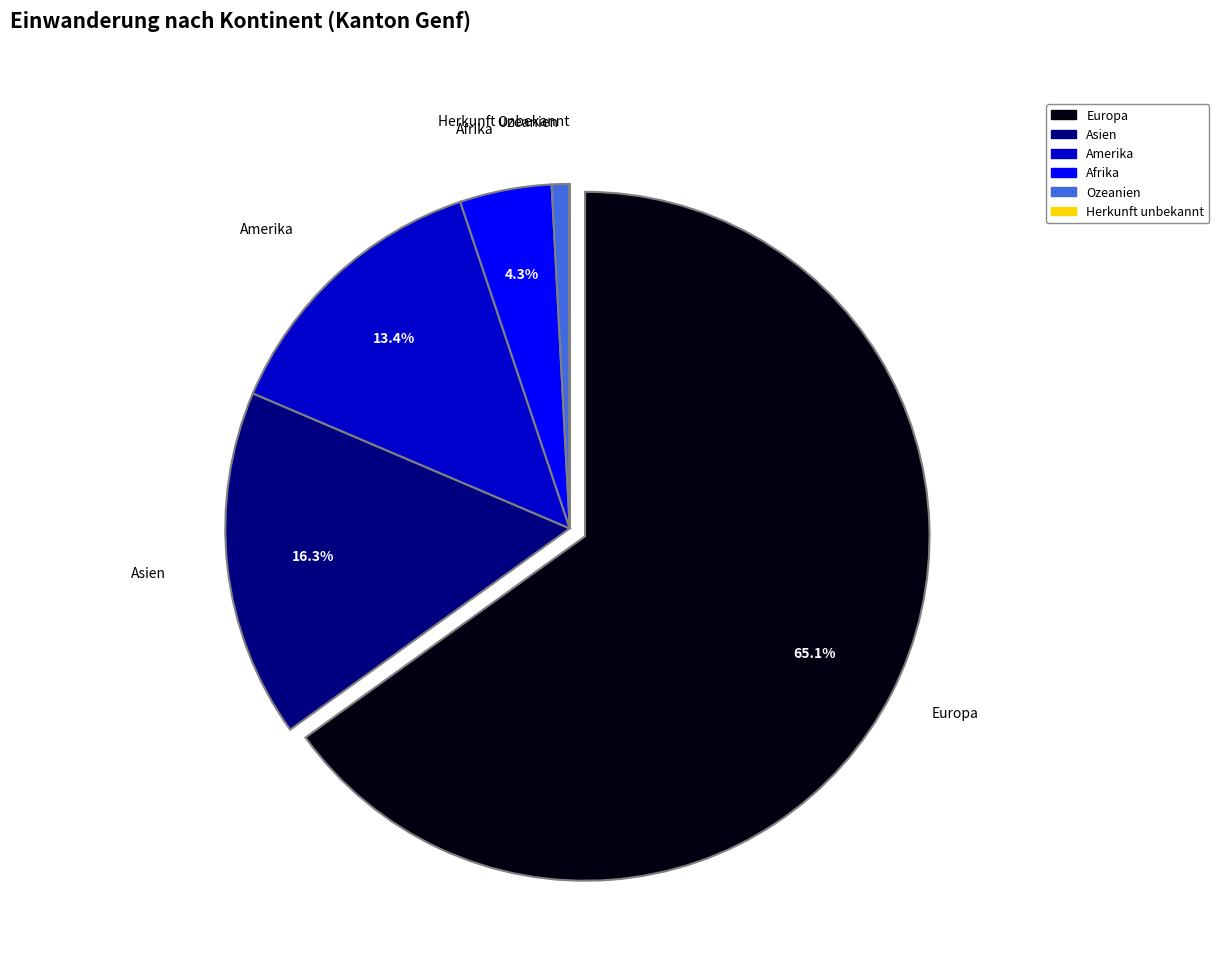

How much of the chart is everything except Asien?

83.7%